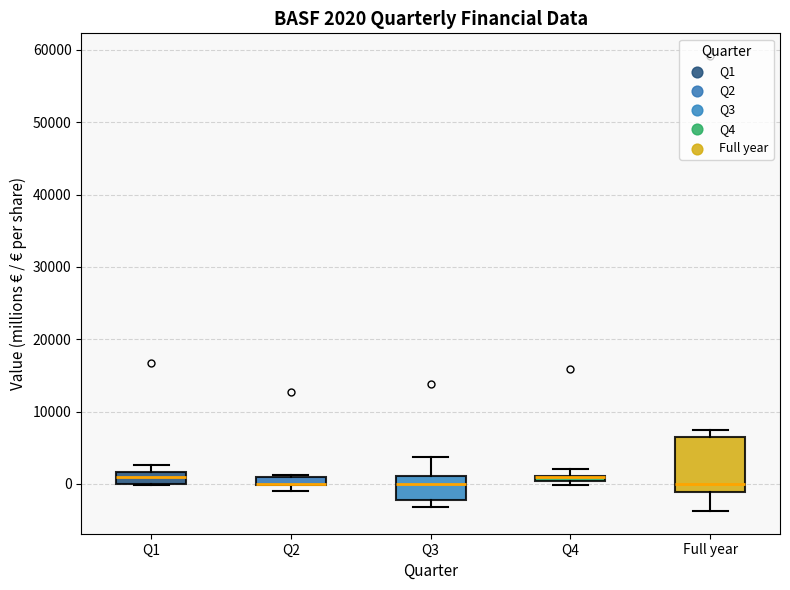

Comparing the boxes themselves (not the whiskers), which one is the tallest?

Full year